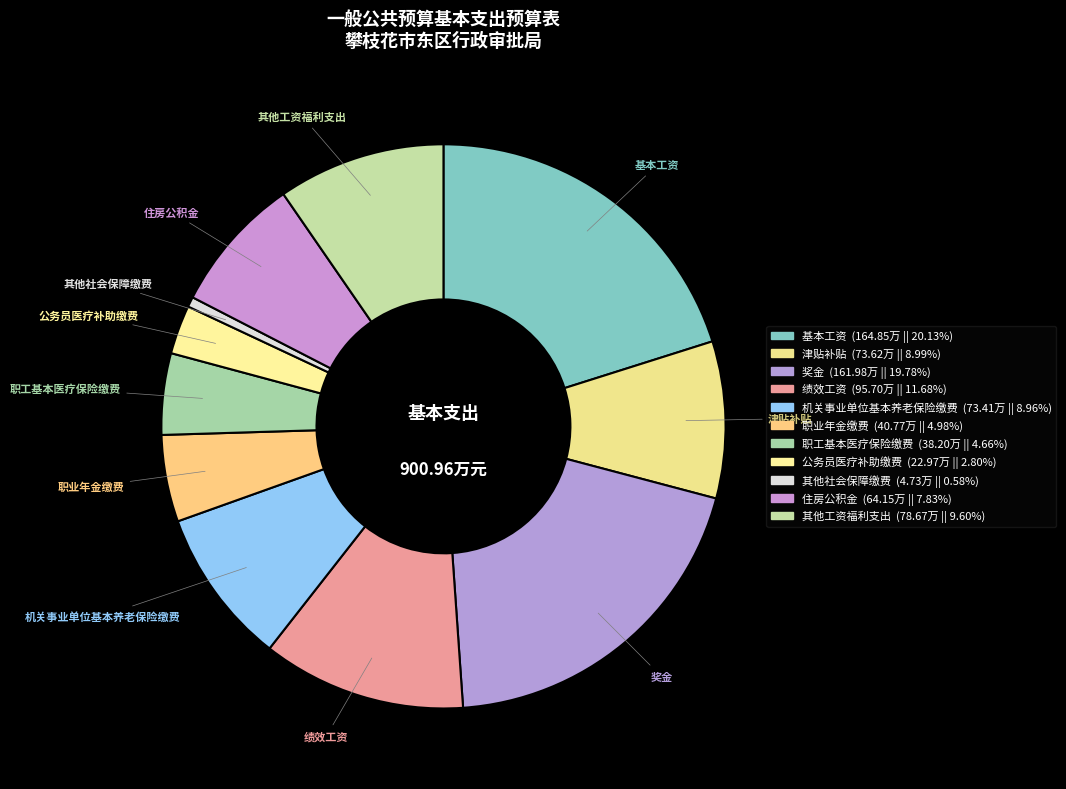

Which has a higher value, 其他社会保障缴费 or 基本工资?

基本工资